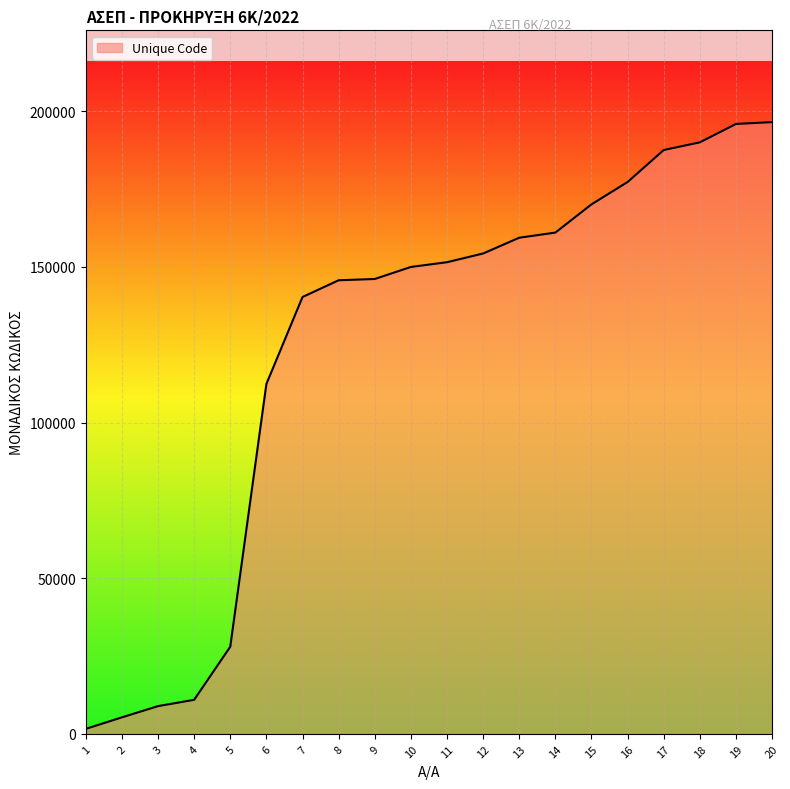

The value at 9 is 46838. True or false?

False